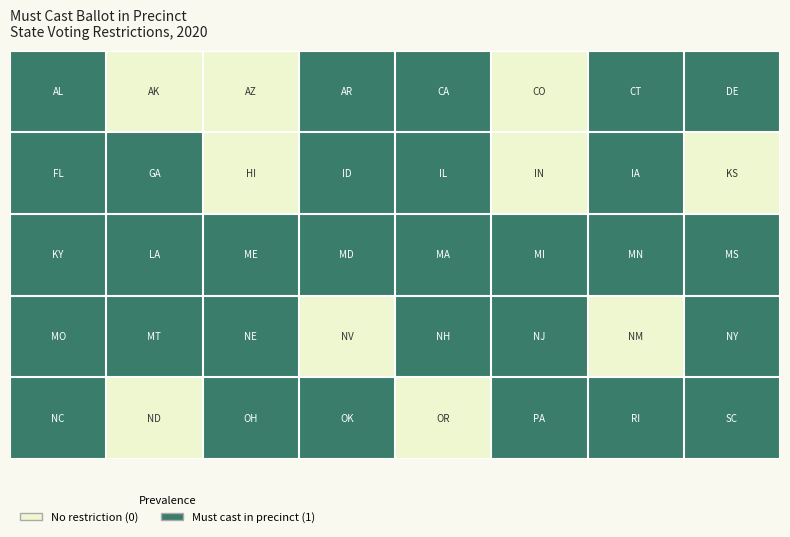

Count the number of categories in the chart.

8